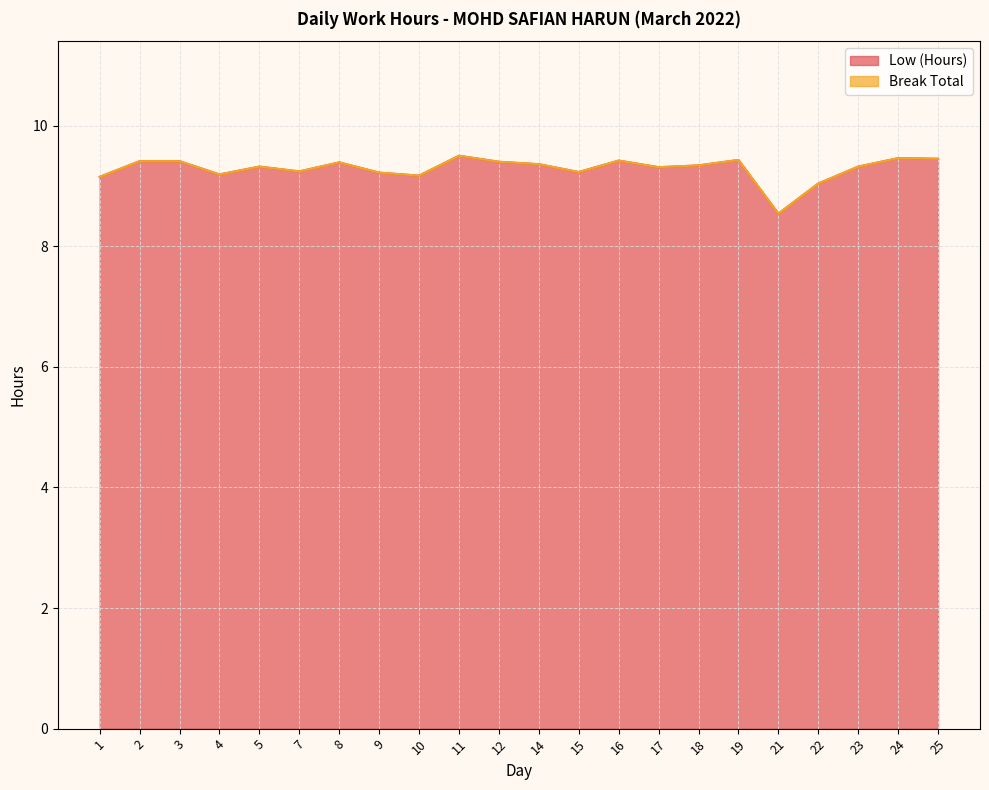

At which category does the data reach its first local valley?

4